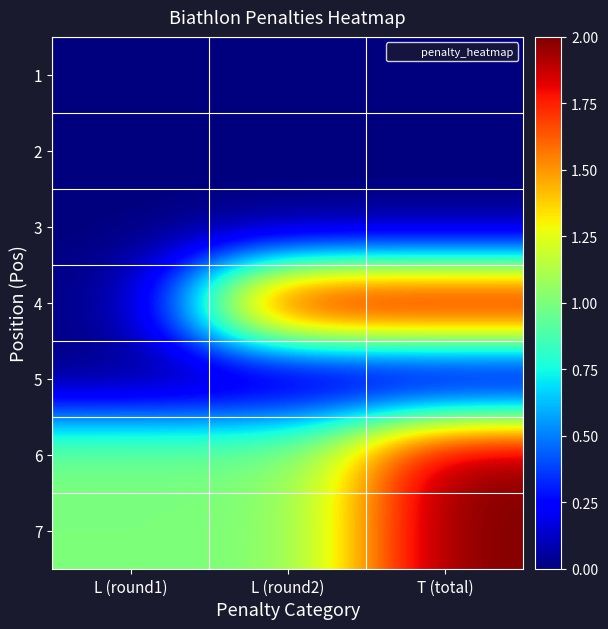

Reading right to left, extract all data points from this chart.

1: T (total)=0	L (round2)=0	L (round1)=0
2: T (total)=0	L (round2)=0	L (round1)=0
3: T (total)=0	L (round2)=0	L (round1)=0
4: T (total)=2	L (round2)=2	L (round1)=0
5: T (total)=0	L (round2)=0	L (round1)=0
6: T (total)=2	L (round2)=1	L (round1)=1
7: T (total)=2	L (round2)=1	L (round1)=1